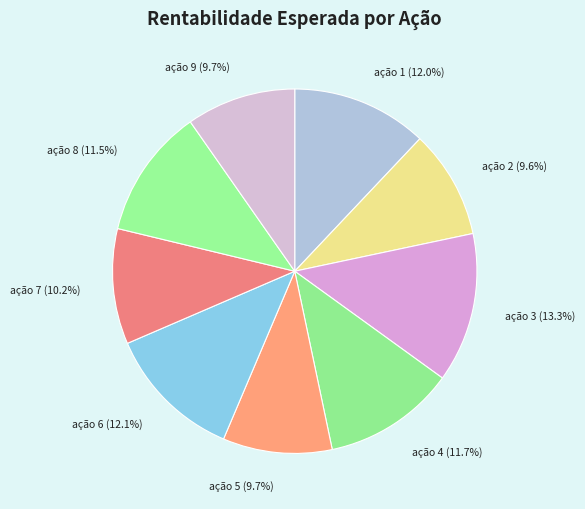

To the nearest percent, what is the difference between the ação 3 and ação 4 slice percentages?

2%